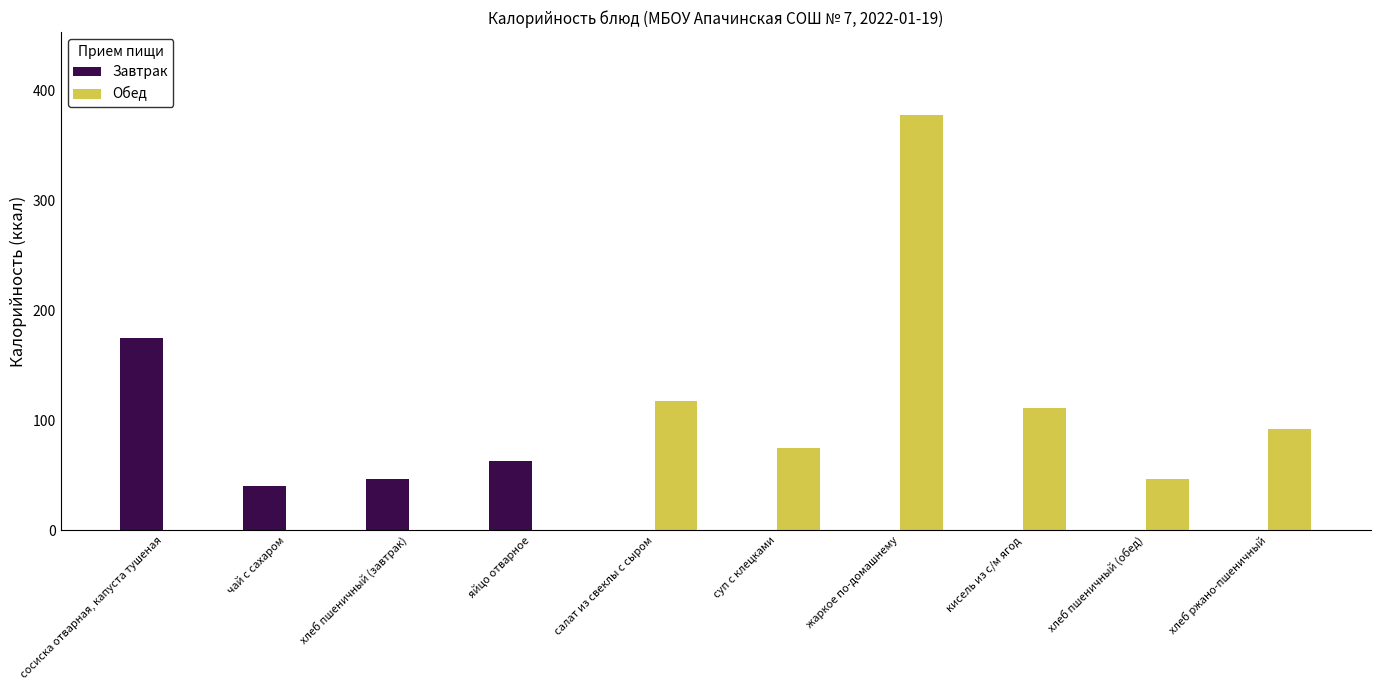

Are the bars grouped side by side (vs. stacked)?

Yes